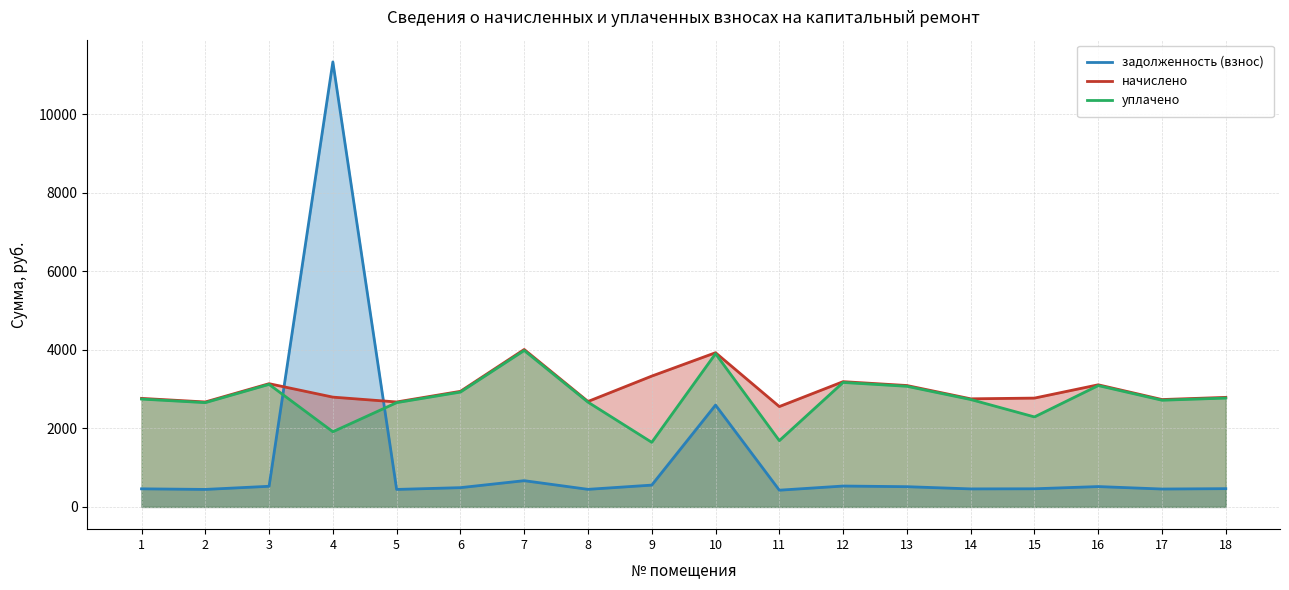

What is the difference between the highest and lowest values at 6?

2452.2